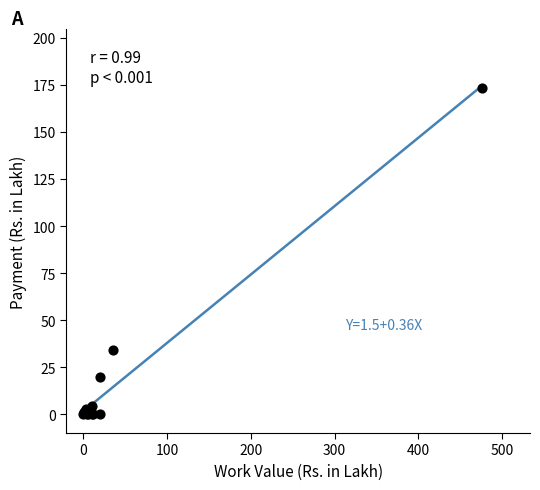

What Y value in the scatter plot is closest to 86?

34.3